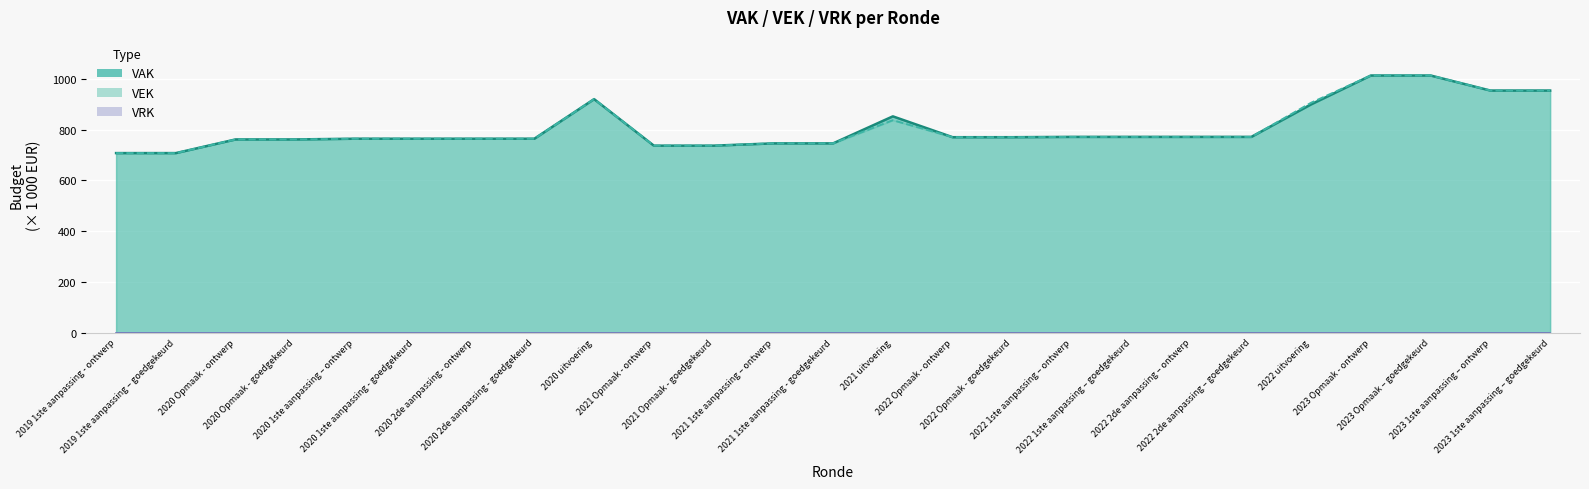

At 2021 Opmaak - ontwerp, list the series in order from smallest to largest.

VRK line, VAK line, VEK line